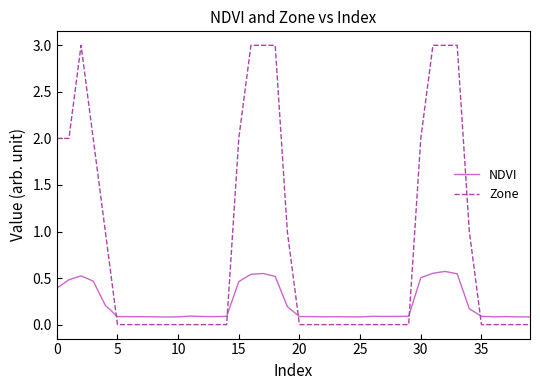

List the series in order of their overall mean, highest first.

Zone, NDVI